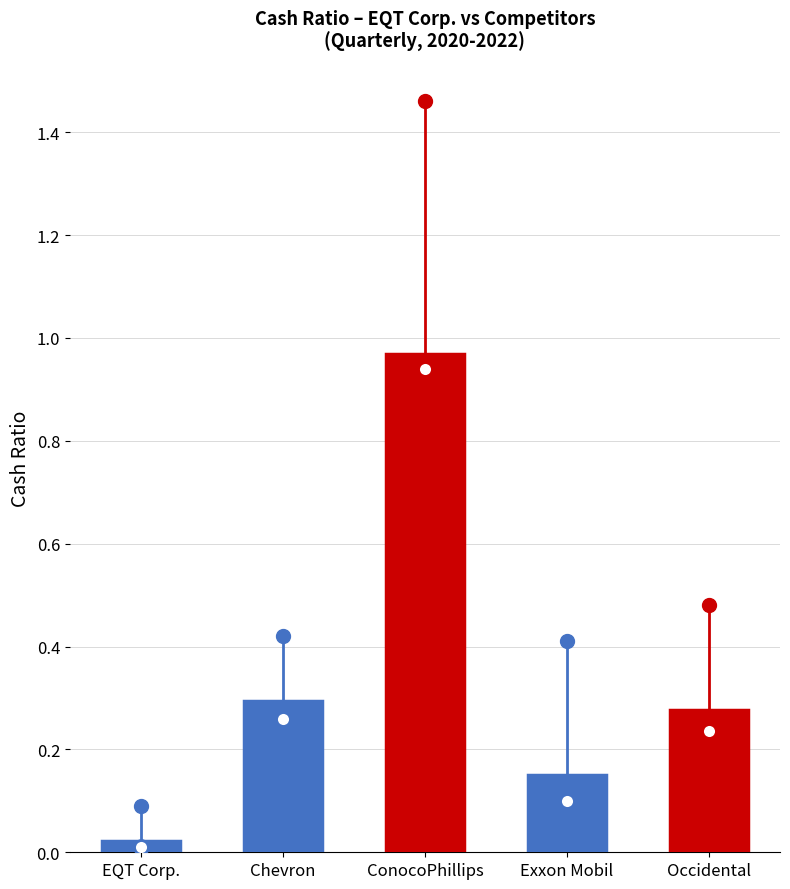

What is the difference between the maximum and minimum values in the Exxon Mobil Corp. series?

0.3